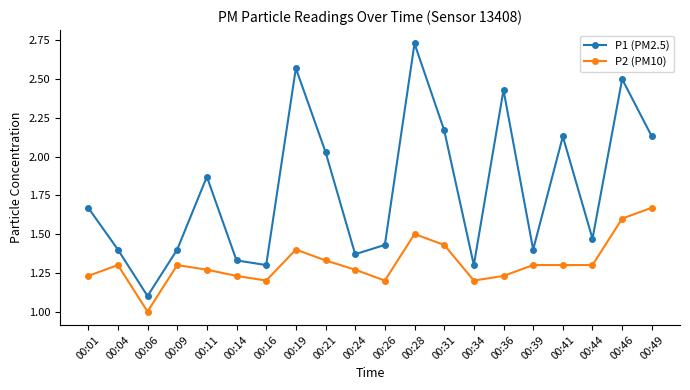

At which category is the sum across all series the highest?

00:28